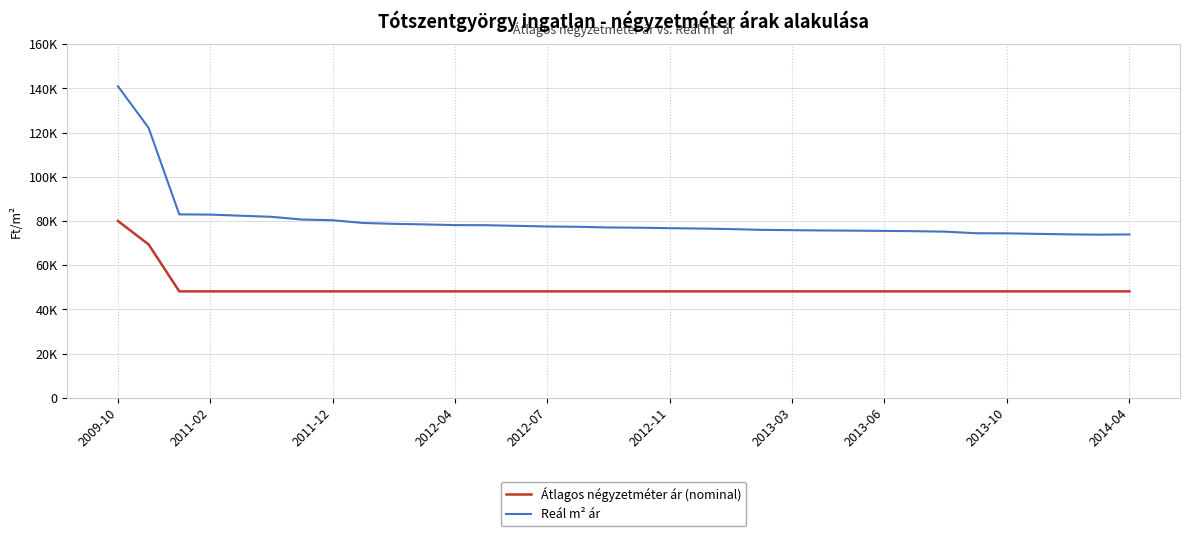

Which series has the largest total across all categories?

Reál m² ár